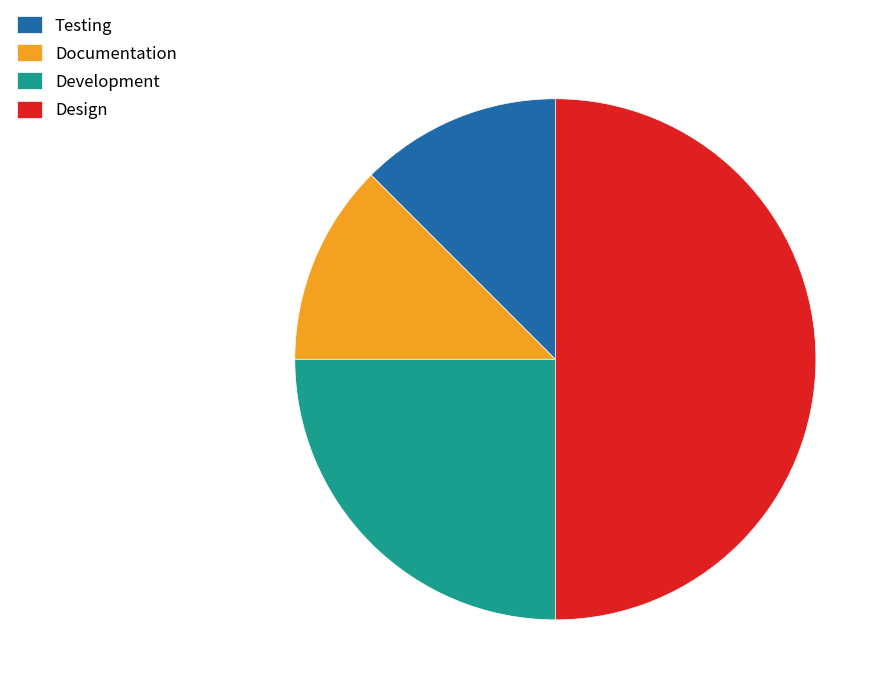

True or false: Development accounts for 25% of the total.

True